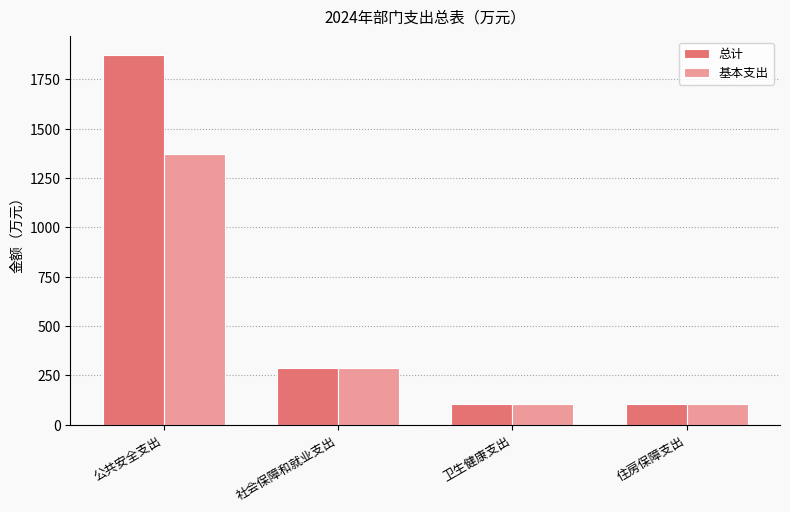

At which category is the sum across all series the highest?

公共安全支出